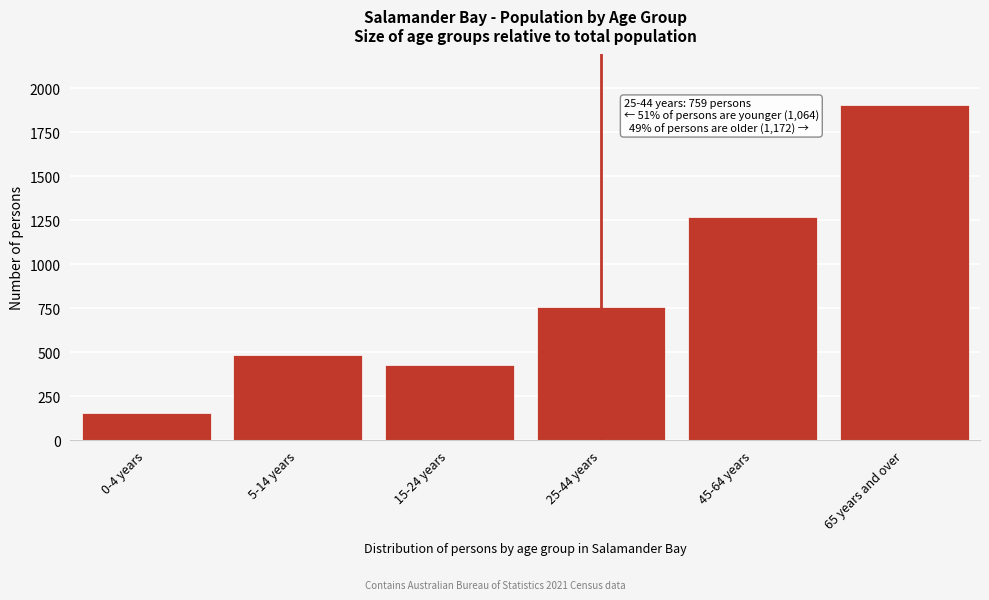

Reading right to left, extract all data points from this chart.

65 years and over=1905	45-64 years=1267	25-44 years=759	15-24 years=426	5-14 years=484	0-4 years=154